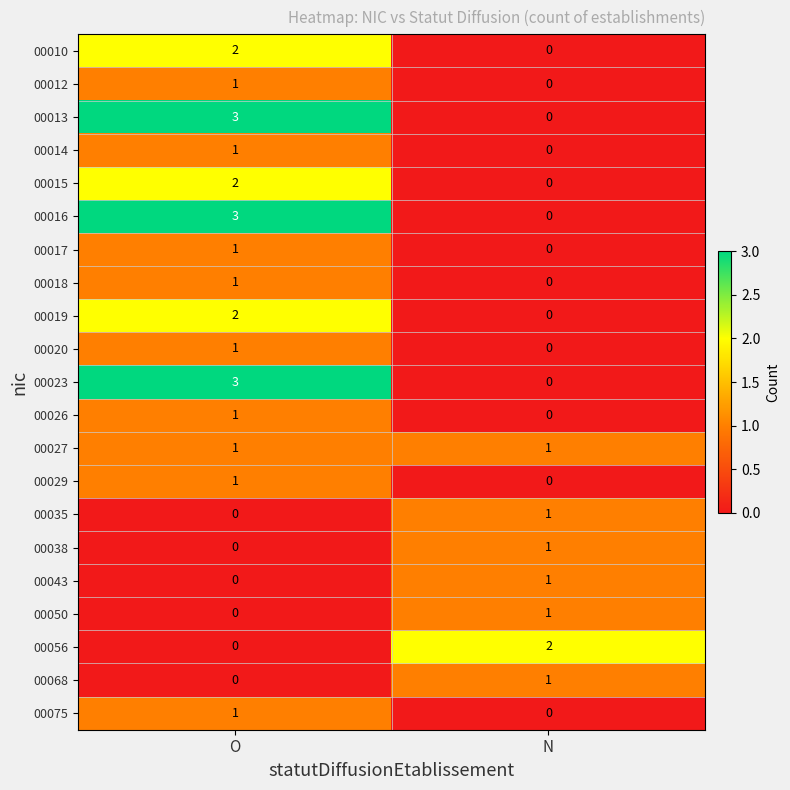

What is the total value across all series at O?

24